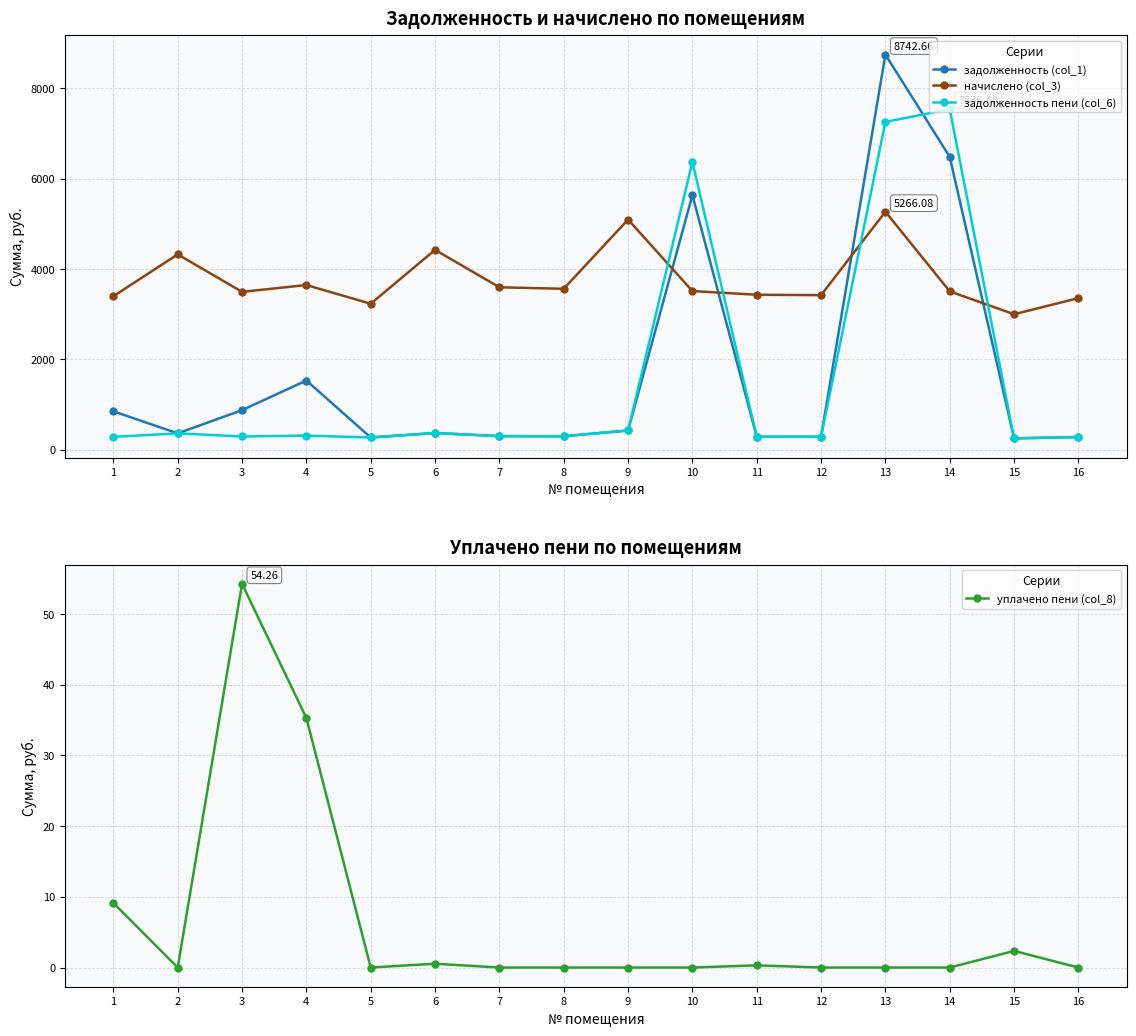

True or false: задолженность пени (col_6) has more than 2 points higher than both neighbors.

True